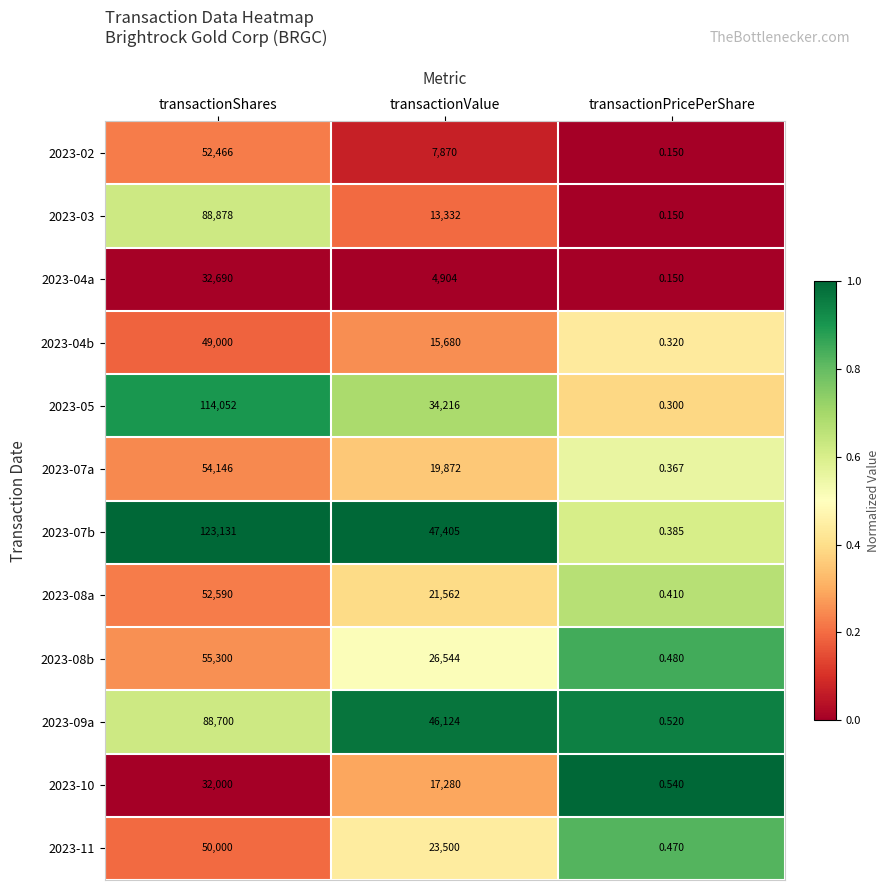

Rank the categories by 2023-07b value from lowest to highest.

transactionPricePerShare, transactionValue, transactionShares